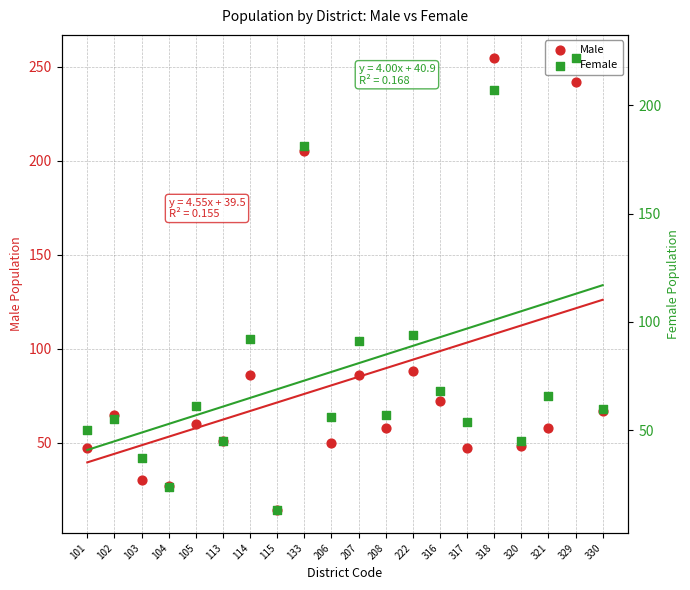

Which series contains the highest Y value?

Male